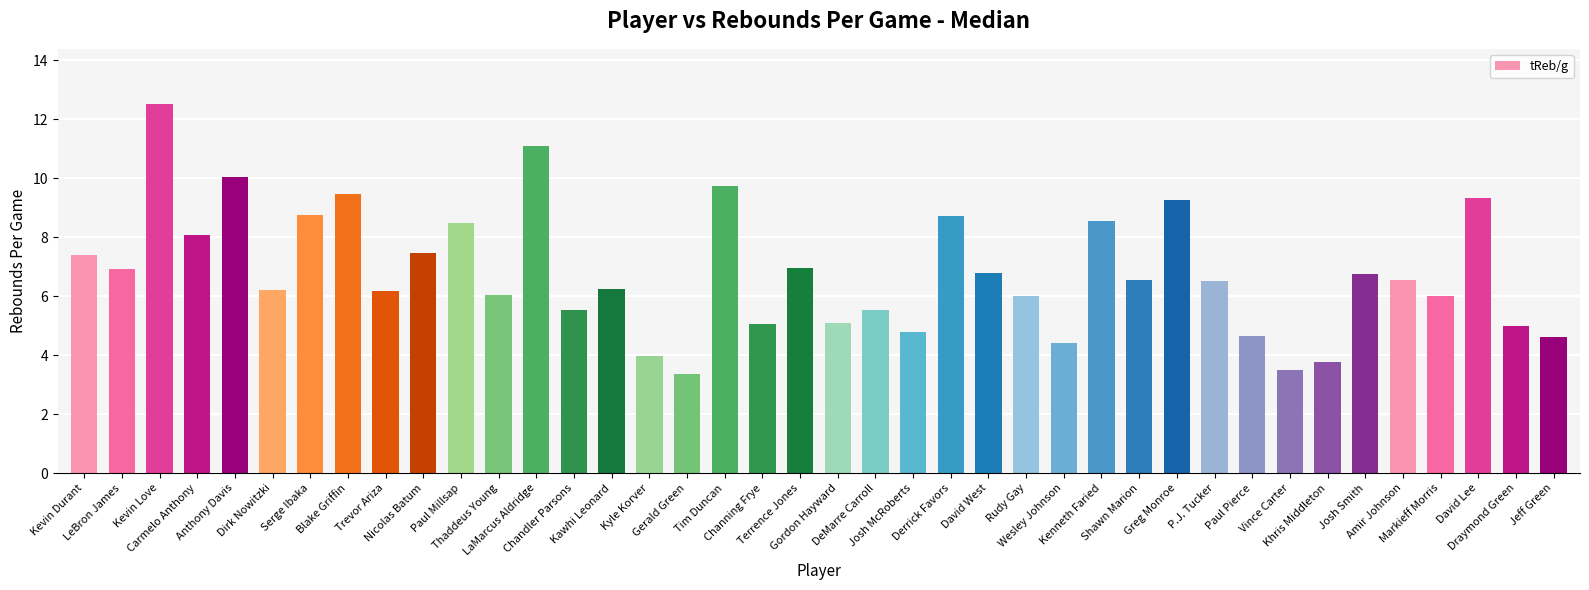

What is the ratio of the value at Vince Carter to the value at David Lee?

0.4